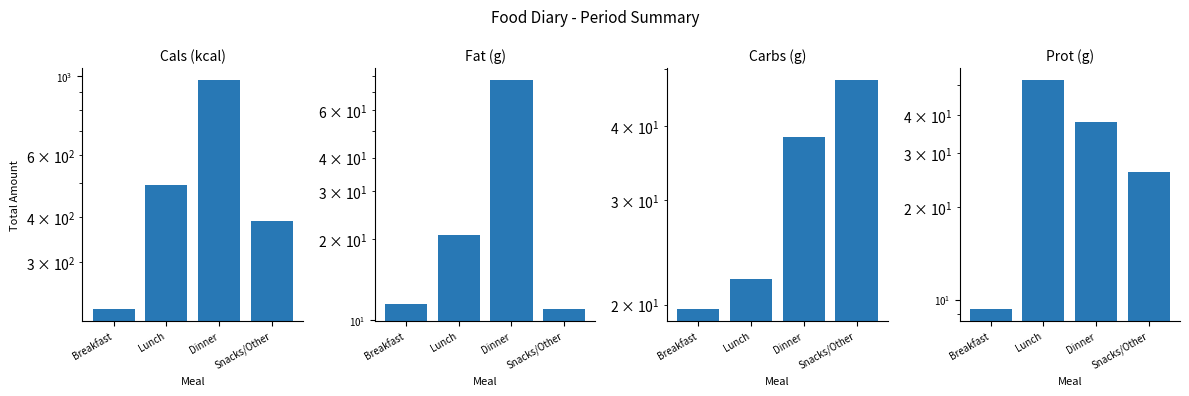

What is the value of the Prot (g) bar at the 4th from the left?

26.0